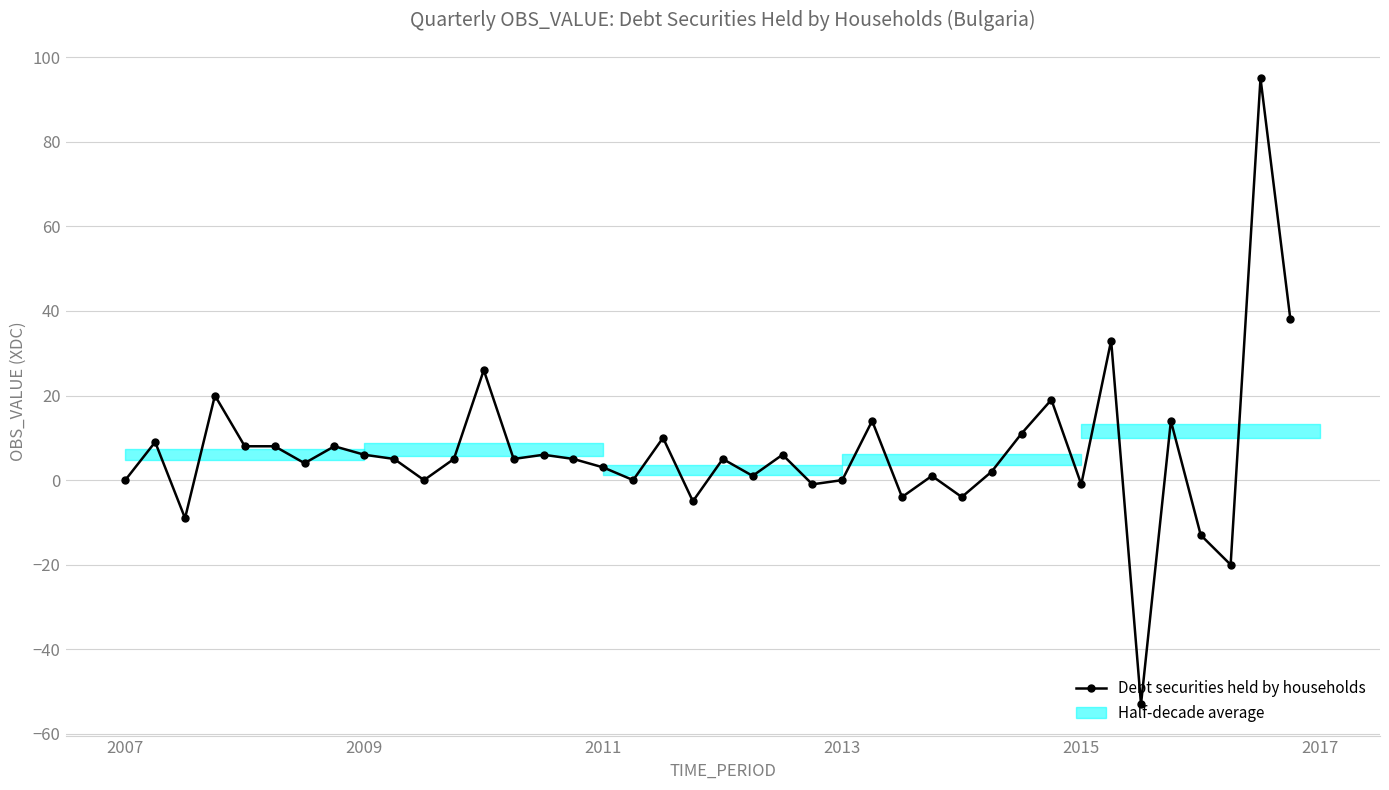

What is the difference between the maximum and minimum values?

148